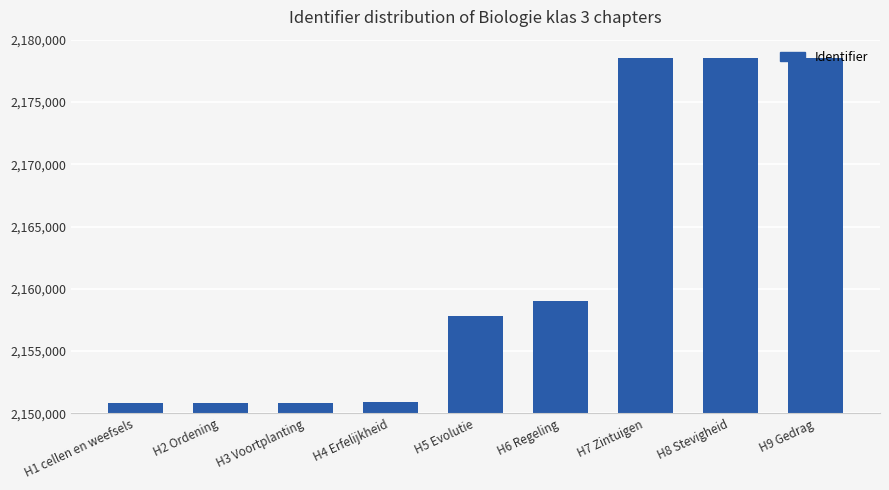

Approximately how many times larger is the value at H8 Stevigheid compared to H2 Ordening?

1.0